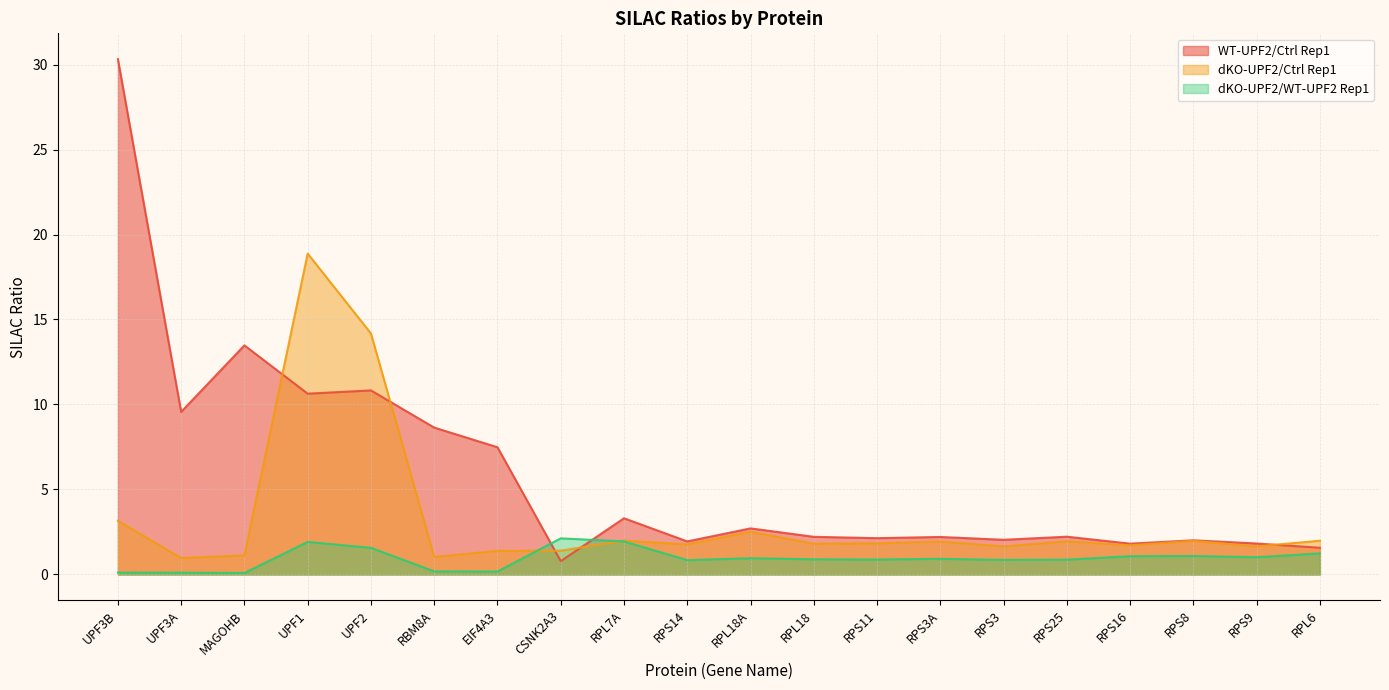

At RPS14, list the series in order from smallest to largest.

dKO-UPF2/WT-UPF2 Rep1, dKO-UPF2/Ctrl Rep1, WT-UPF2/Ctrl Rep1